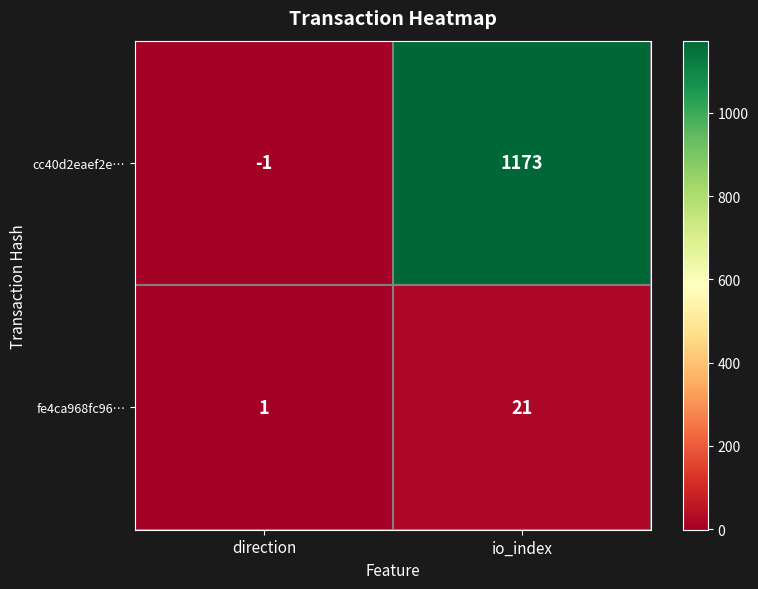

What is the greatest value displayed?

1173